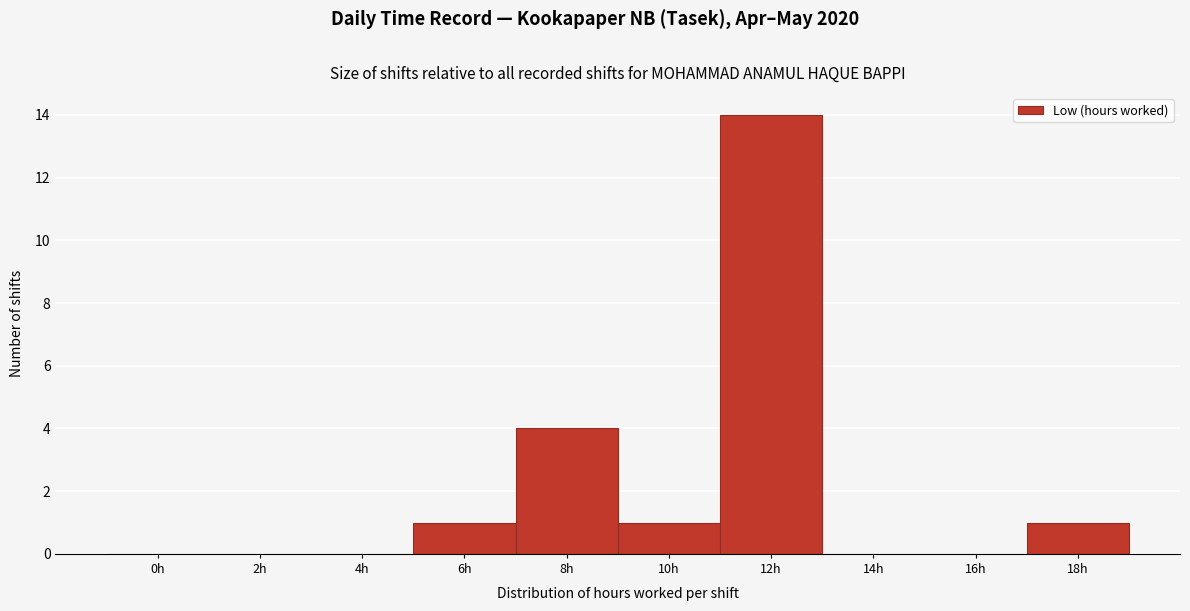

Reading right to left, what are all the values shown in this chart?

18h=1	16h=0	14h=0	12h=14	10h=1	8h=4	6h=1	4h=0	2h=0	0h=0